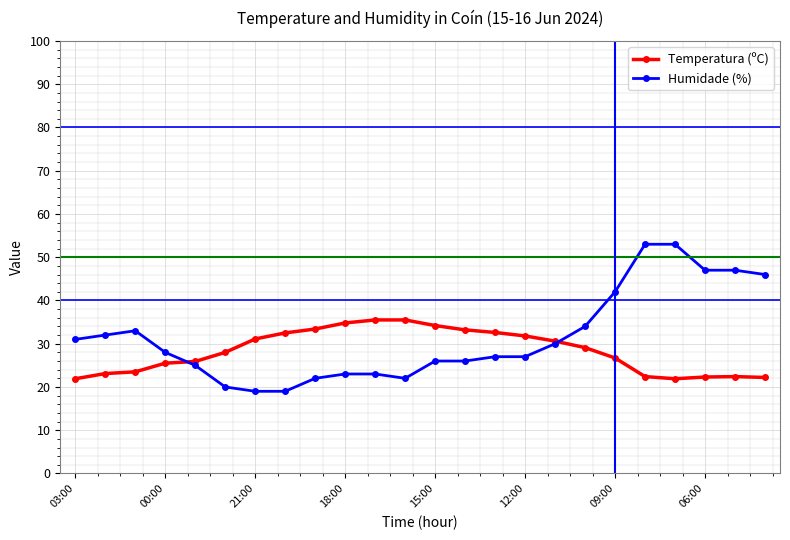

What is the value of the Humidade (%) point at the 21st from the left?

53.0